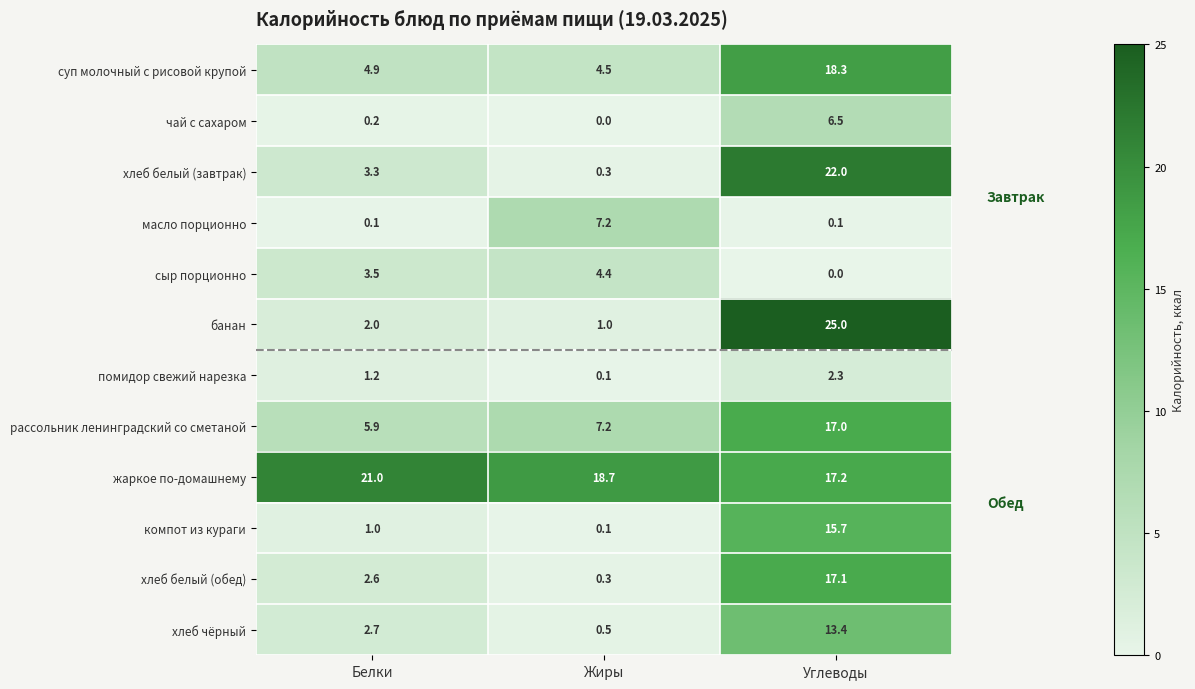

Which label corresponds to the largest value in the chart?

Углеводы